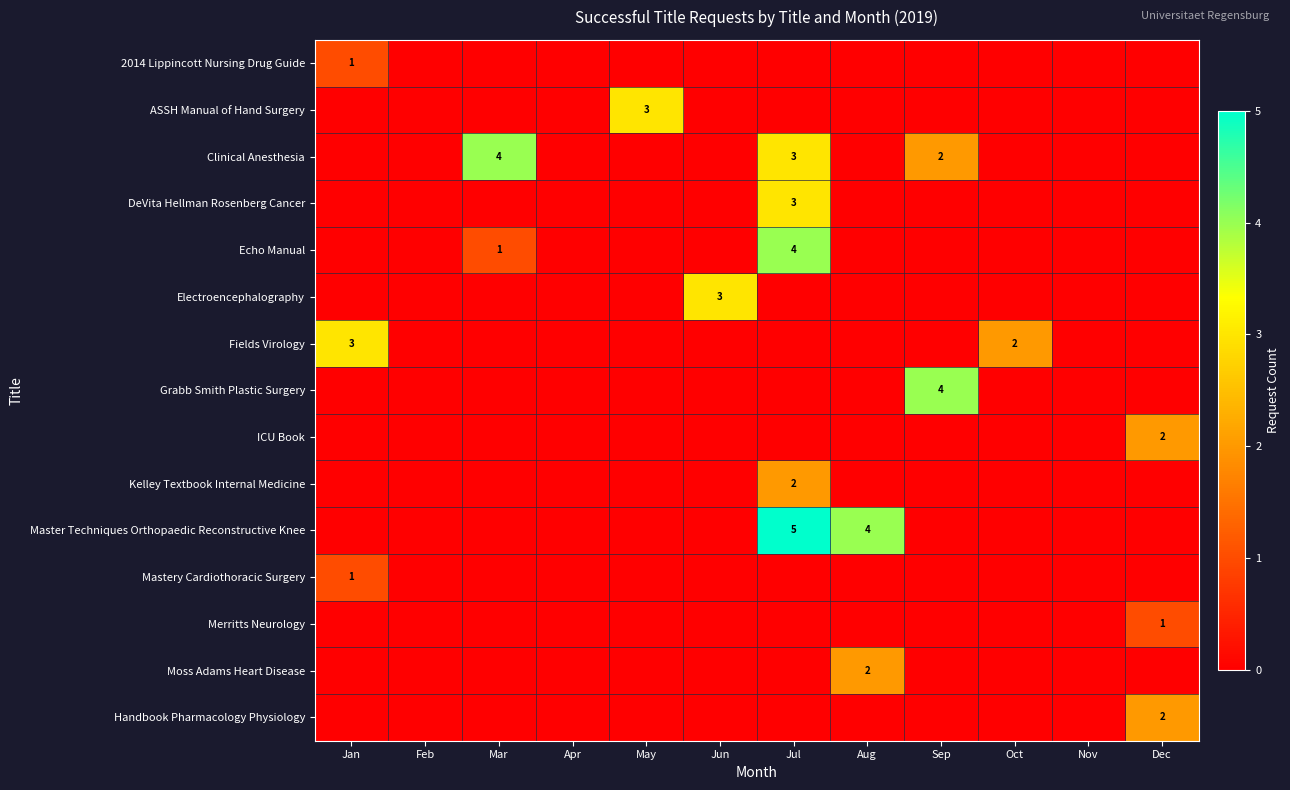

True or false: Echo Manual has a value of 4 at Jul.

True